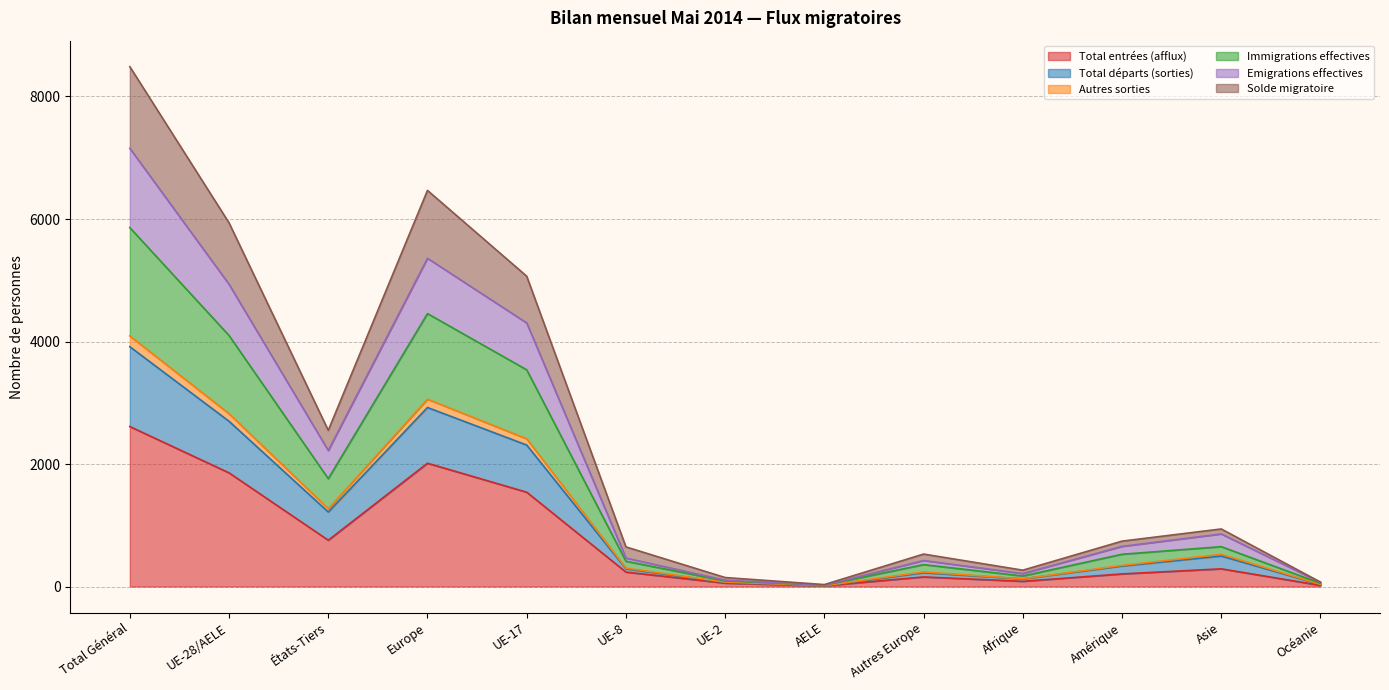

What are all the series names shown in the legend?

Total entrées (afflux), Total départs (sorties), Autres sorties, Immigrations effectives, Emigrations effectives, Solde migratoire